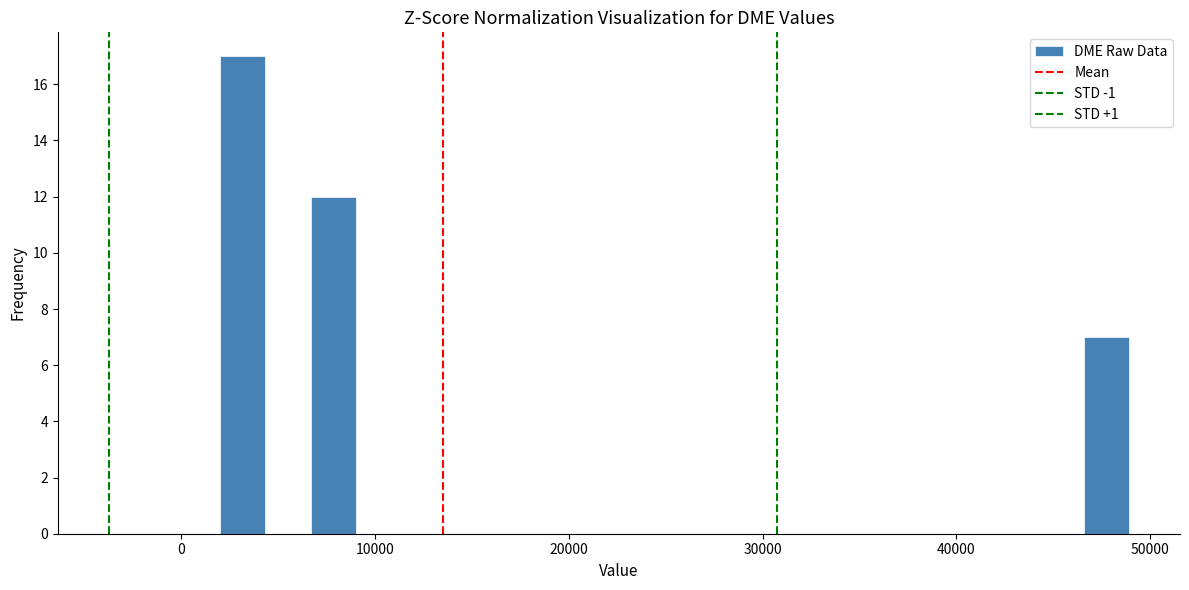

Read against the x-axis, roughly where is the centre of the tallest bar?

3000